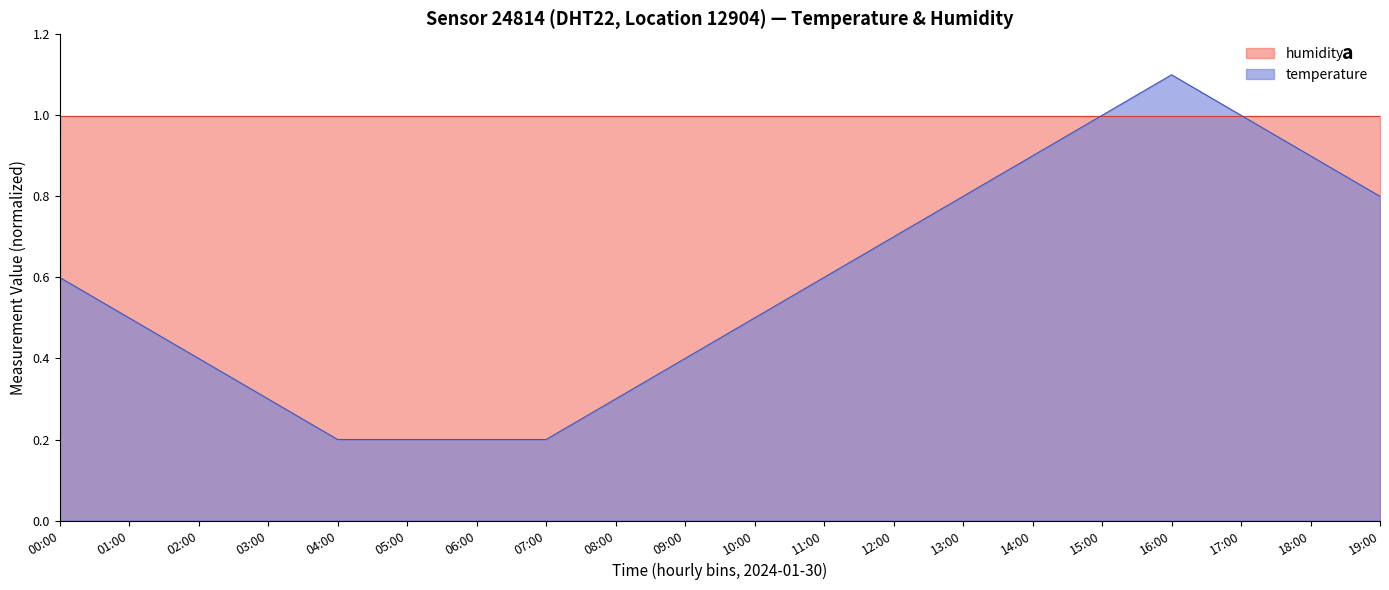

Reading left to right, extract all data points from this chart.

0.6	0.5	0.4	0.3	0.2	0.2	0.2	0.2	0.3	0.4	0.5	0.6	0.7	0.8	0.9	1.0	1.1	1.0	0.9	0.8